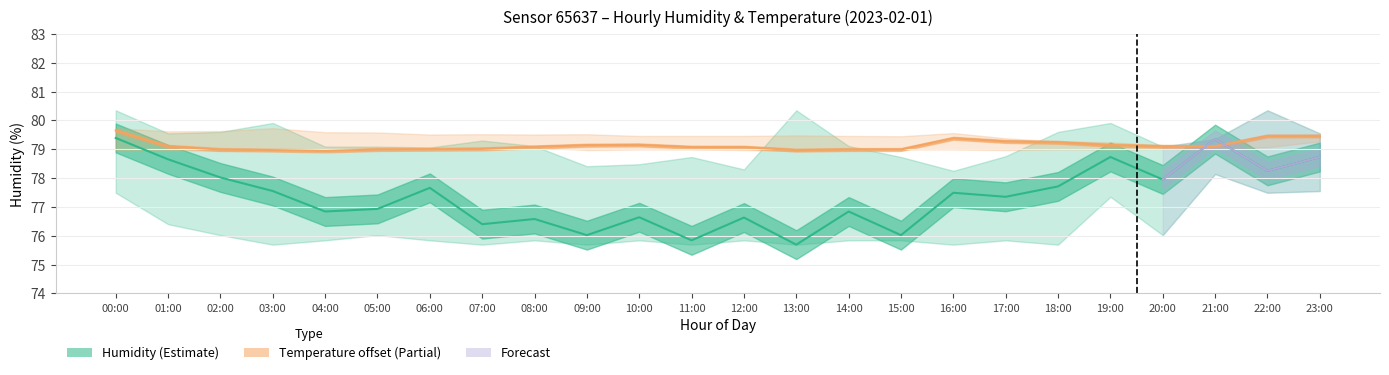

Which series has the largest range (max minus min)?

humidity_mean